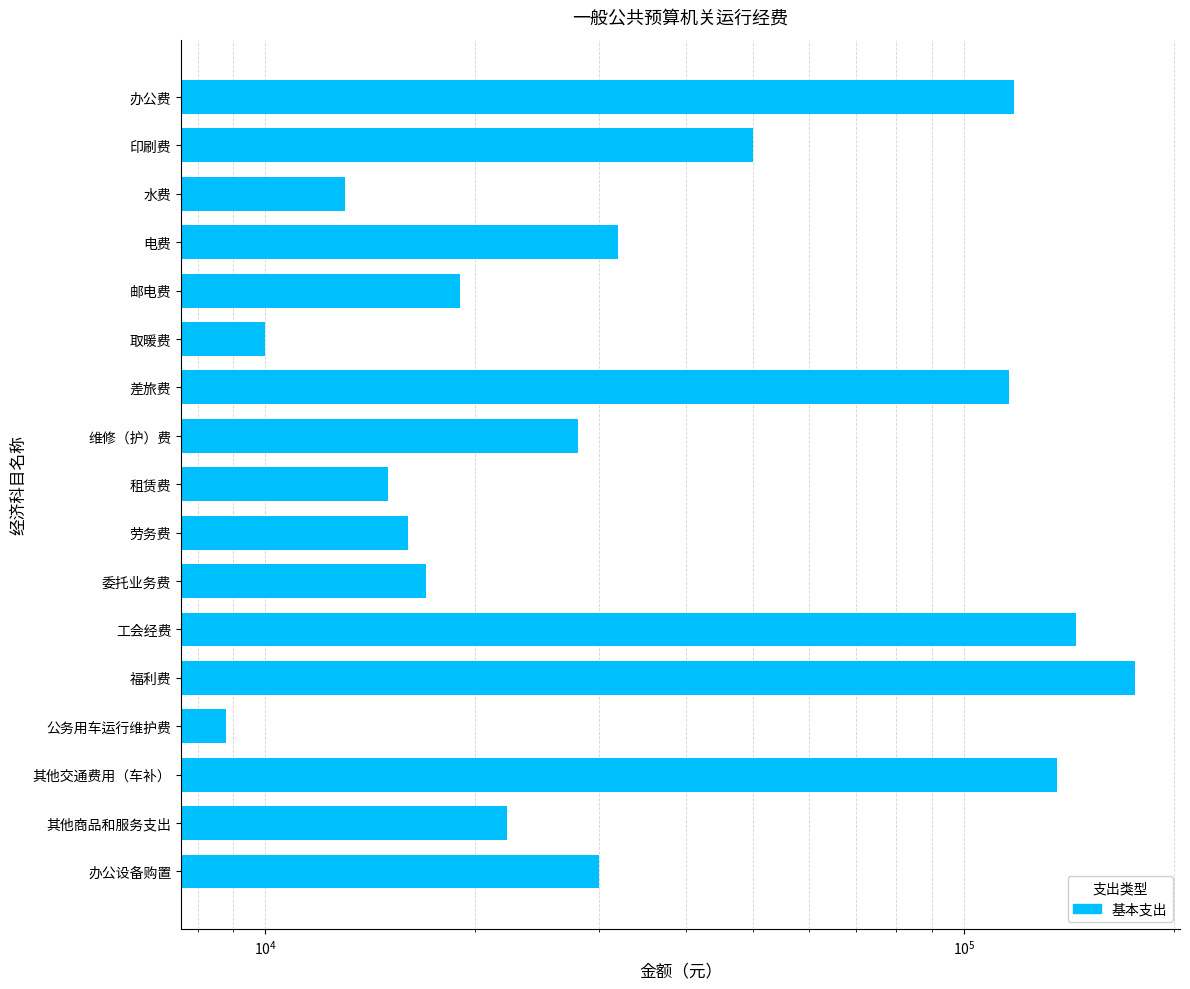

The value at 租赁费 is 15000.0. True or false?

True